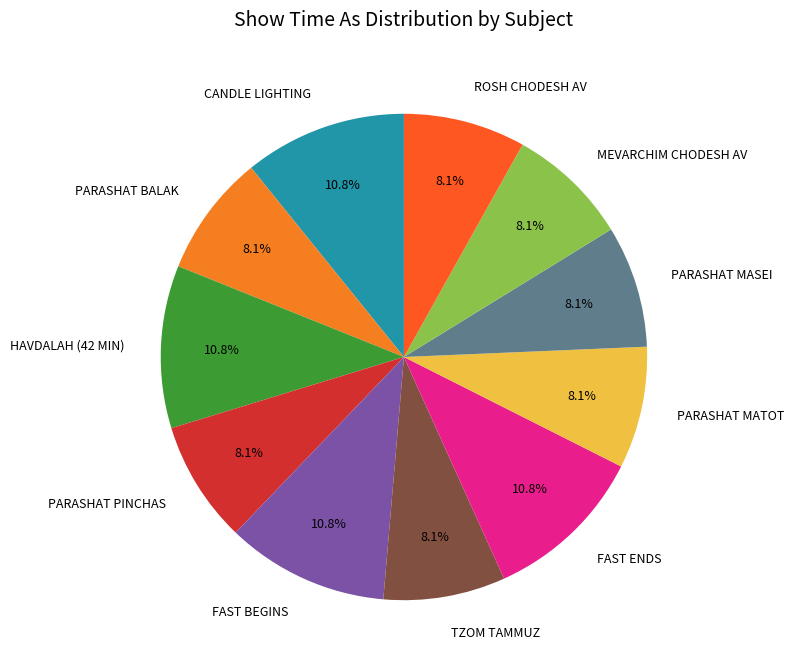

Does any single category account for the majority?

No